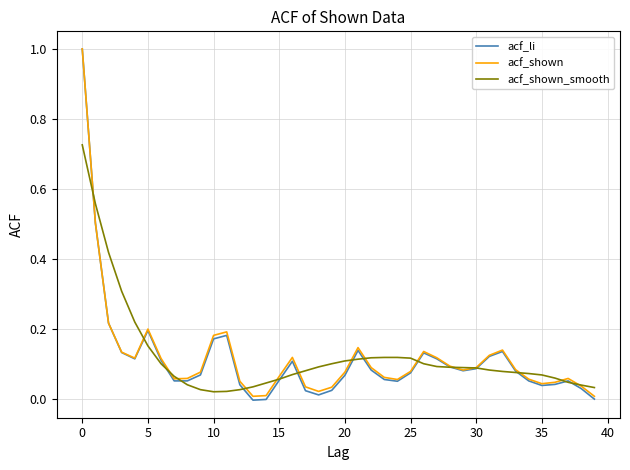

What is the maximum value shown in the chart?

1.0